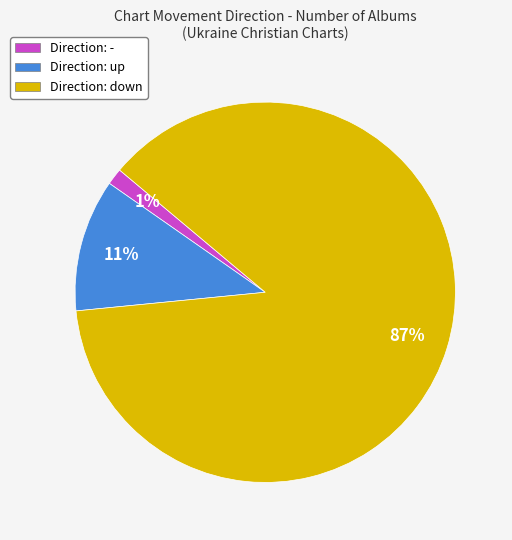

To the nearest percent, what is the average slice percentage?

33%